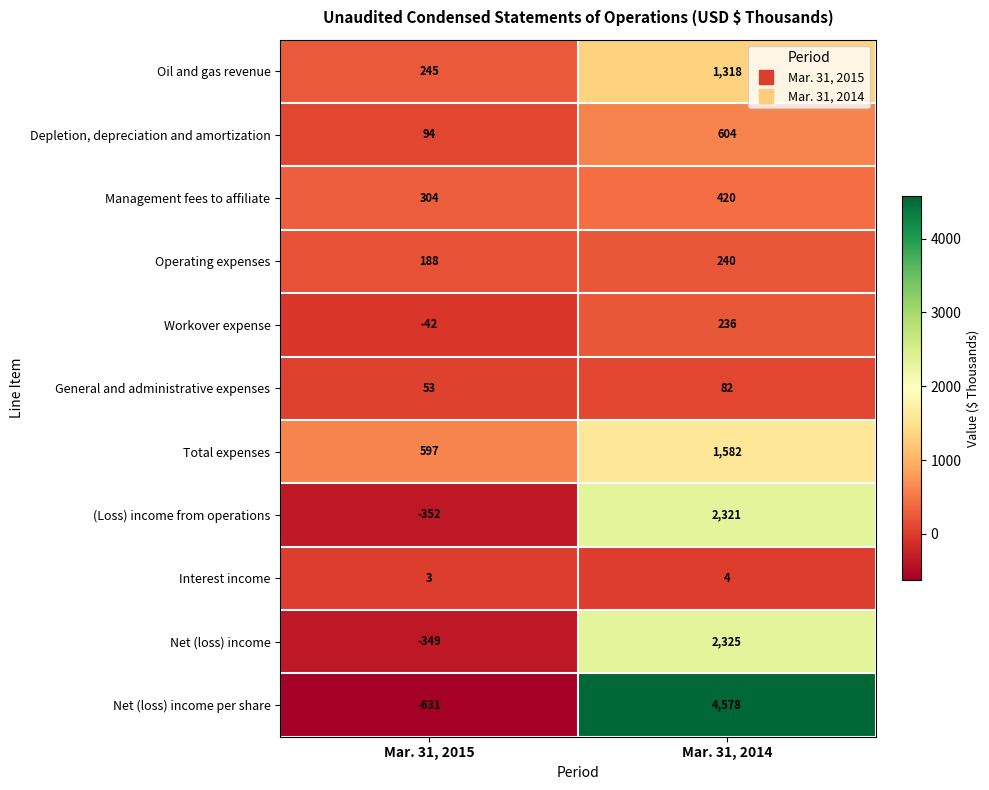

How many data points does each series have?

2